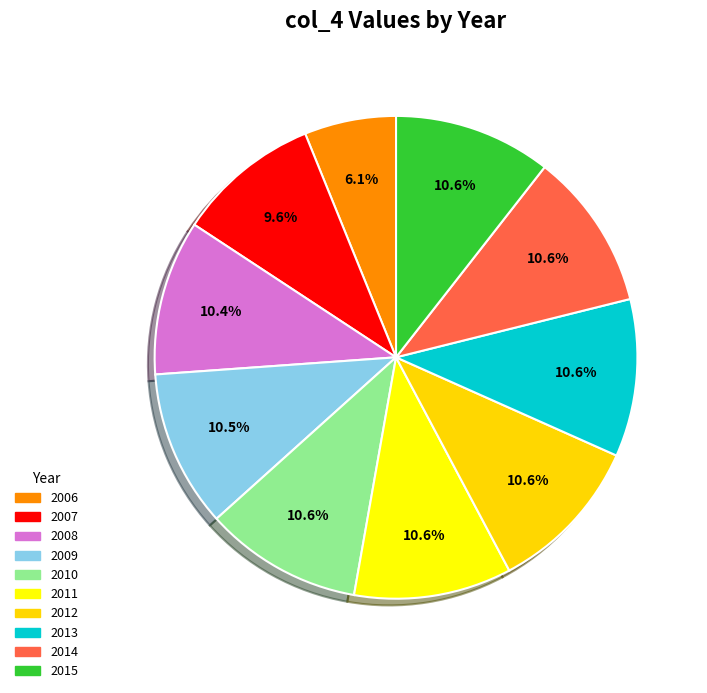

Rank the categories by value from lowest to highest.

2006, 2007, 2008, 2009, 2010, 2011, 2012, 2013, 2014, 2015